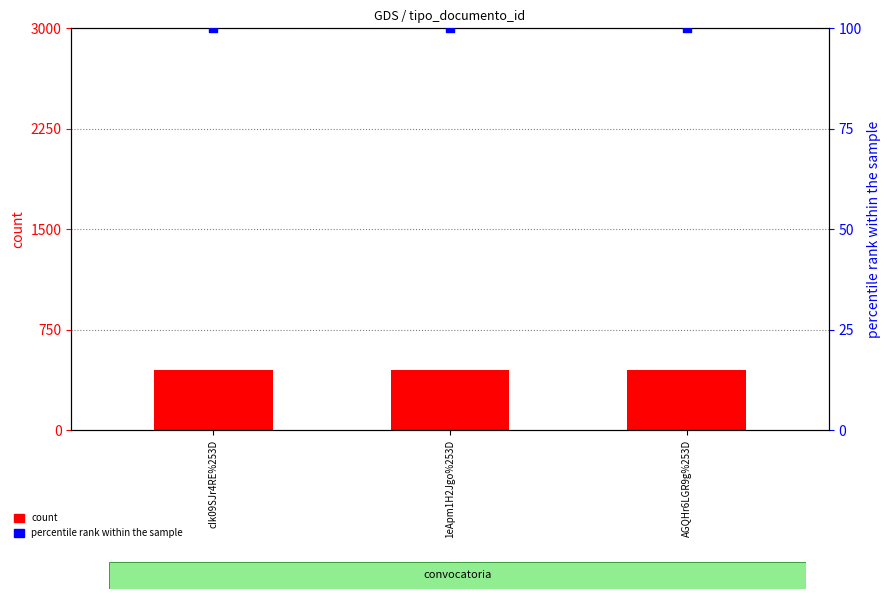

Which series reaches the maximum Y coordinate?

count